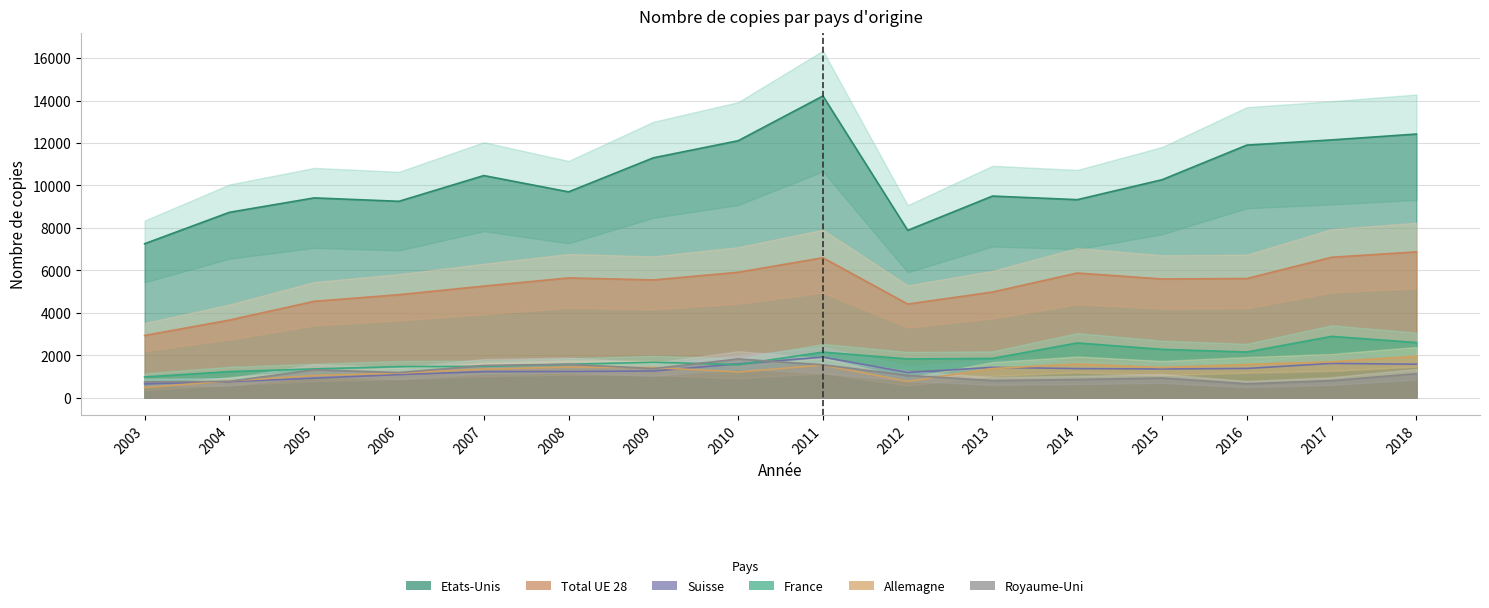

Between 2007 and 2012, which is larger?

2007